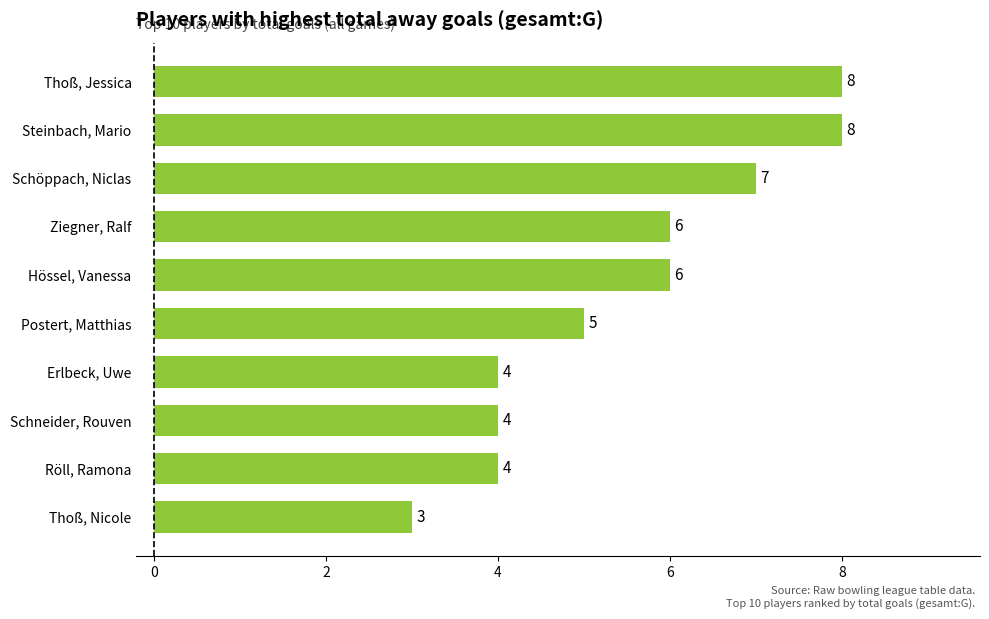

Which category has the lowest value across all series?

Thoß, Nicole